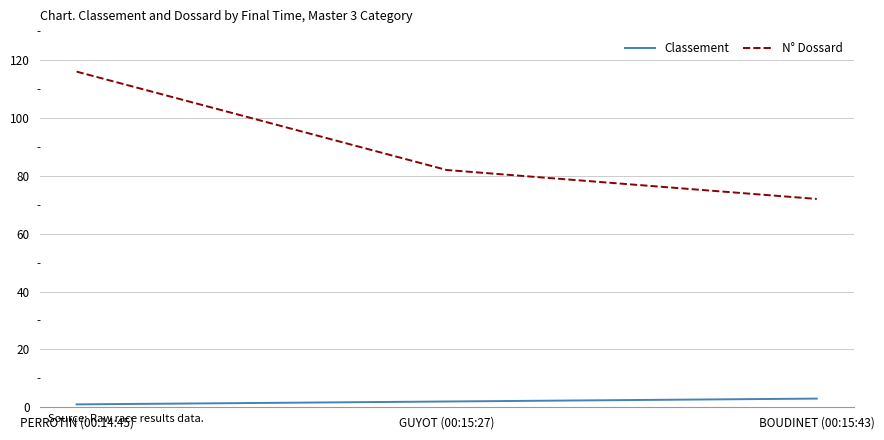

Rank the series at GUYOT (00:15:27) from highest to lowest value.

N° Dossard, Classement